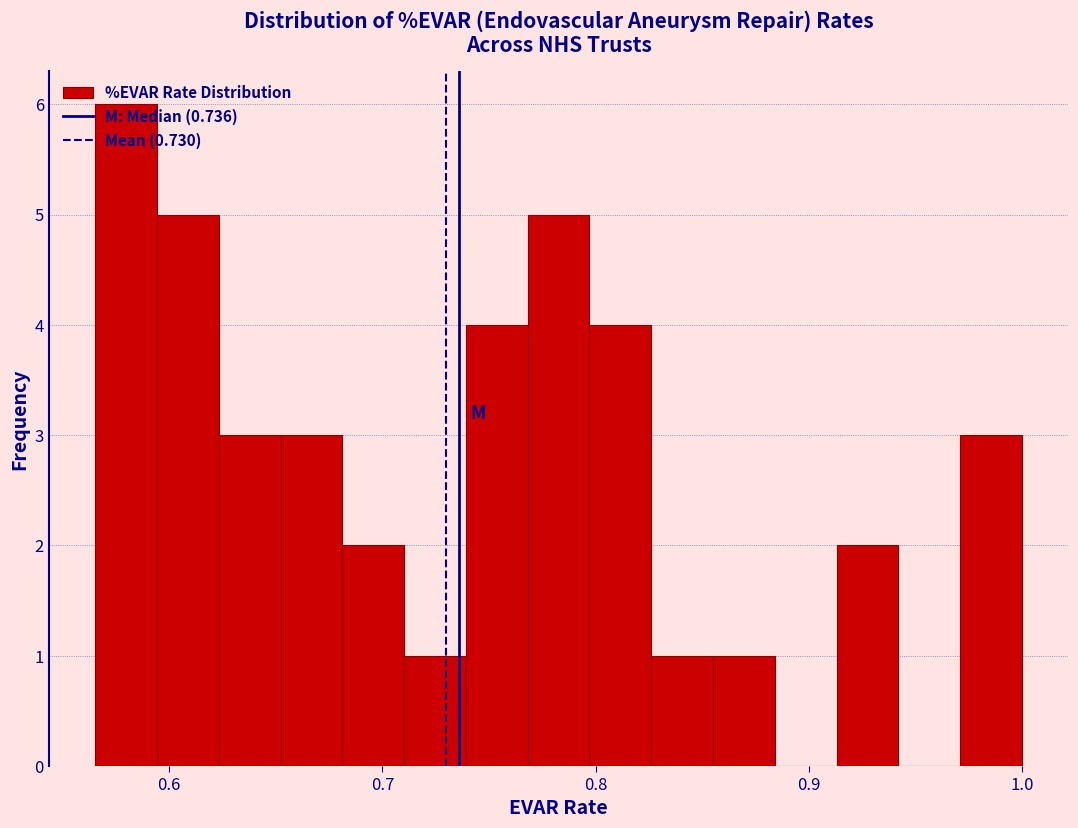

Read against the x-axis, roughly where is the centre of the tallest bar?

0.58